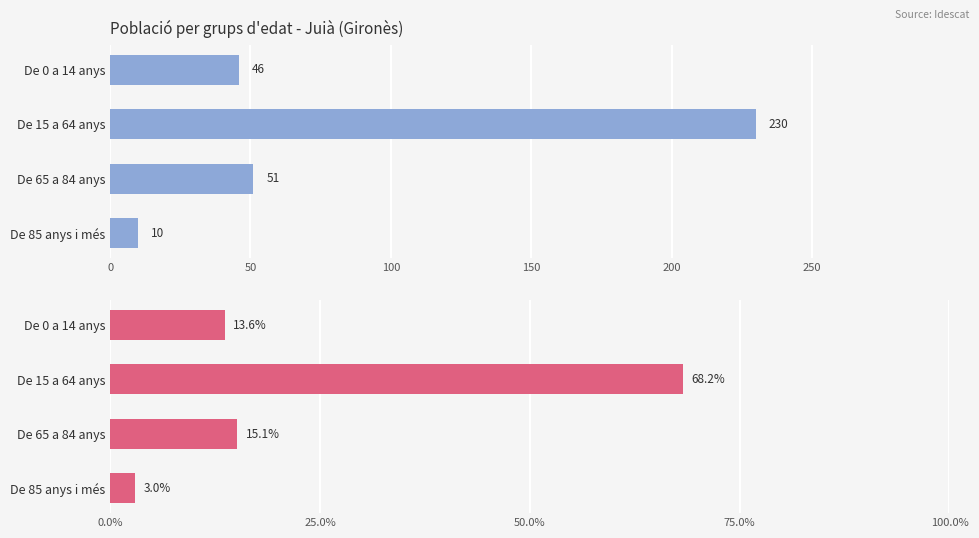

How many bars are there in each group?

2